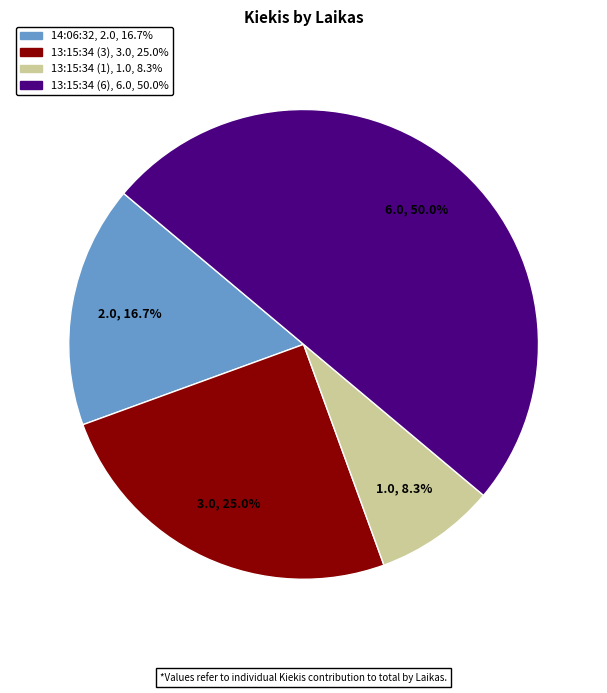

The 13:15:34 (1) slice represents 20% of the pie. True or false?

False